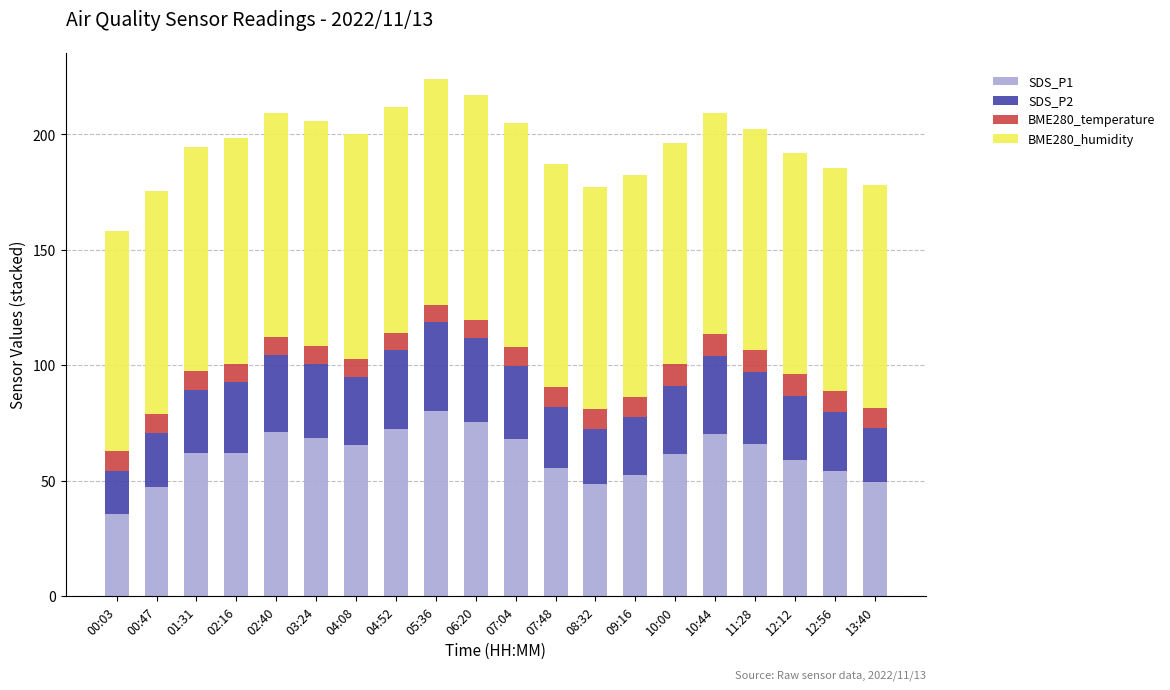

The value of SDS_P1 at 02:16 is 106.9. True or false?

False